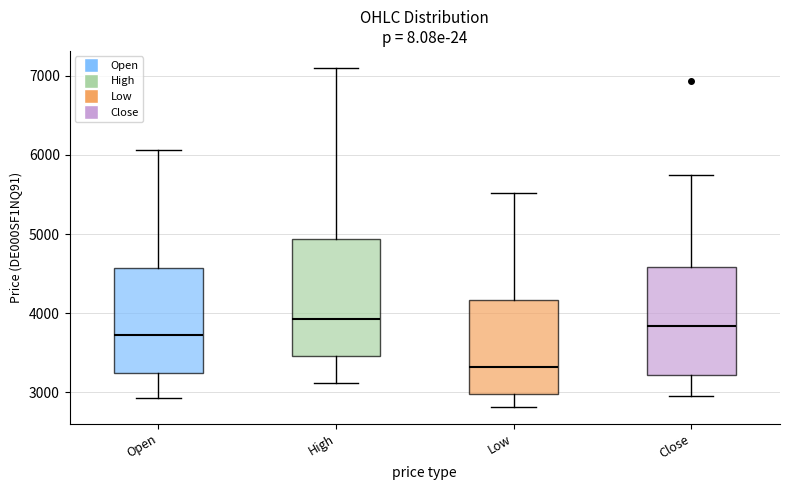

Reading left to right, read every box against the y-axis: the position of its median line, the range the box covers, and the ends of its whiskers. The values are not printed on the chart, so give them approximately, as read against the axis.

Open: median 3700, box 3200 to 4600, whiskers 2900 to 6100
High: median 3900, box 3500 to 4900, whiskers 3100 to 7100
Low: median 3300, box 3000 to 4200, whiskers 2800 to 5500
Close: median 3800, box 3200 to 4600, whiskers 3000 to 5800